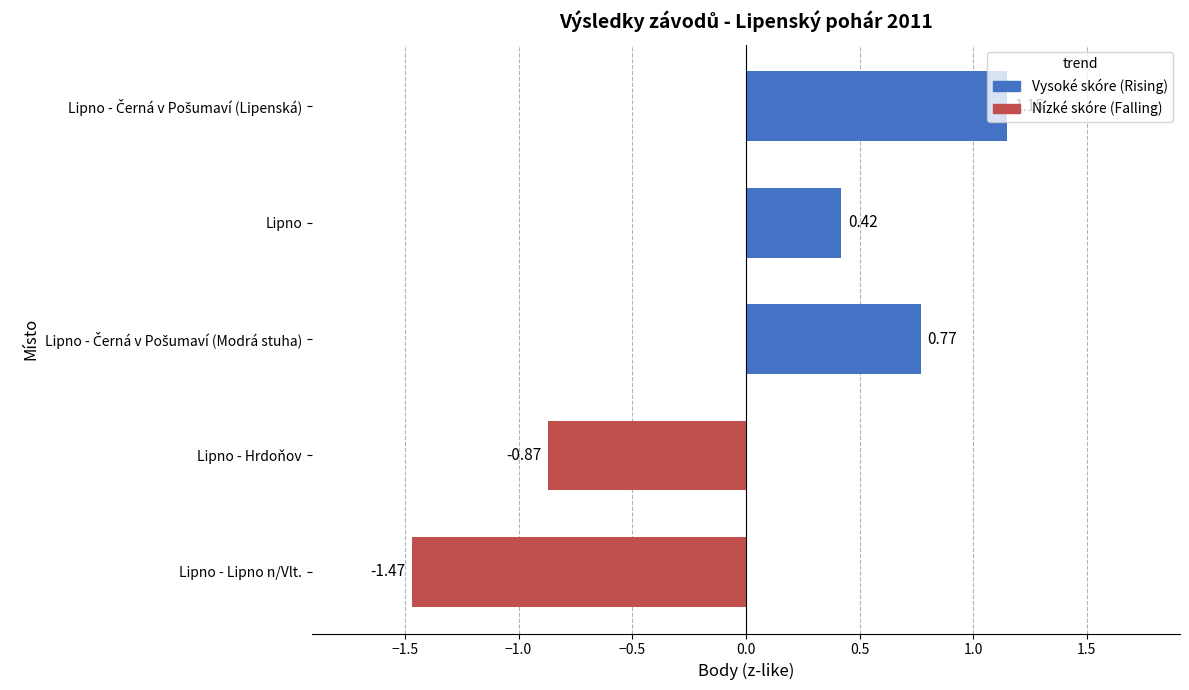

Which label corresponds to the smallest value in the chart?

Lipno - Lipno n/Vlt.